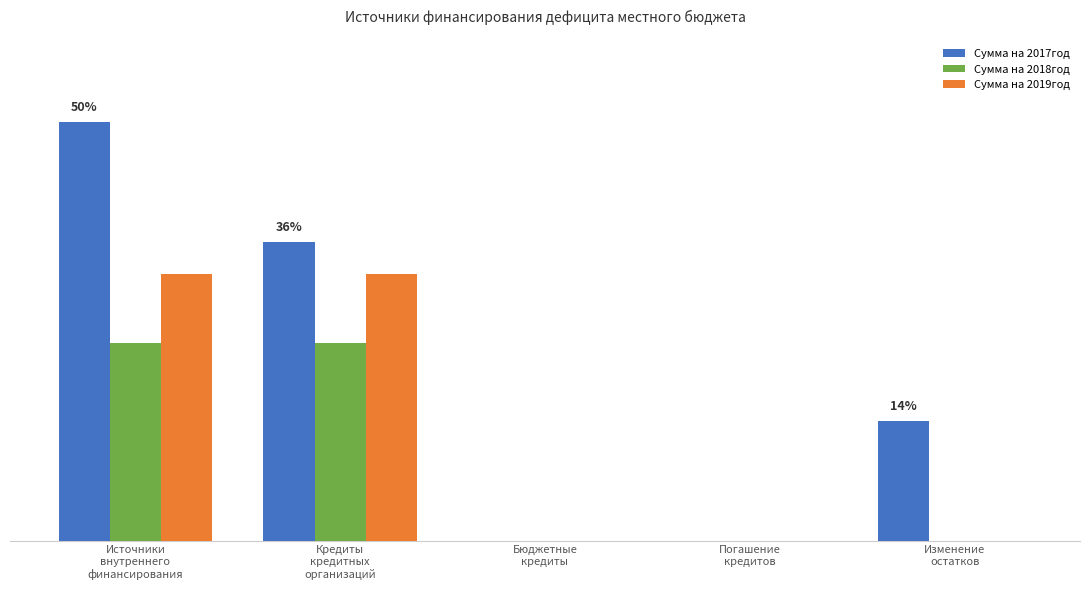

Are the bars horizontal?

No